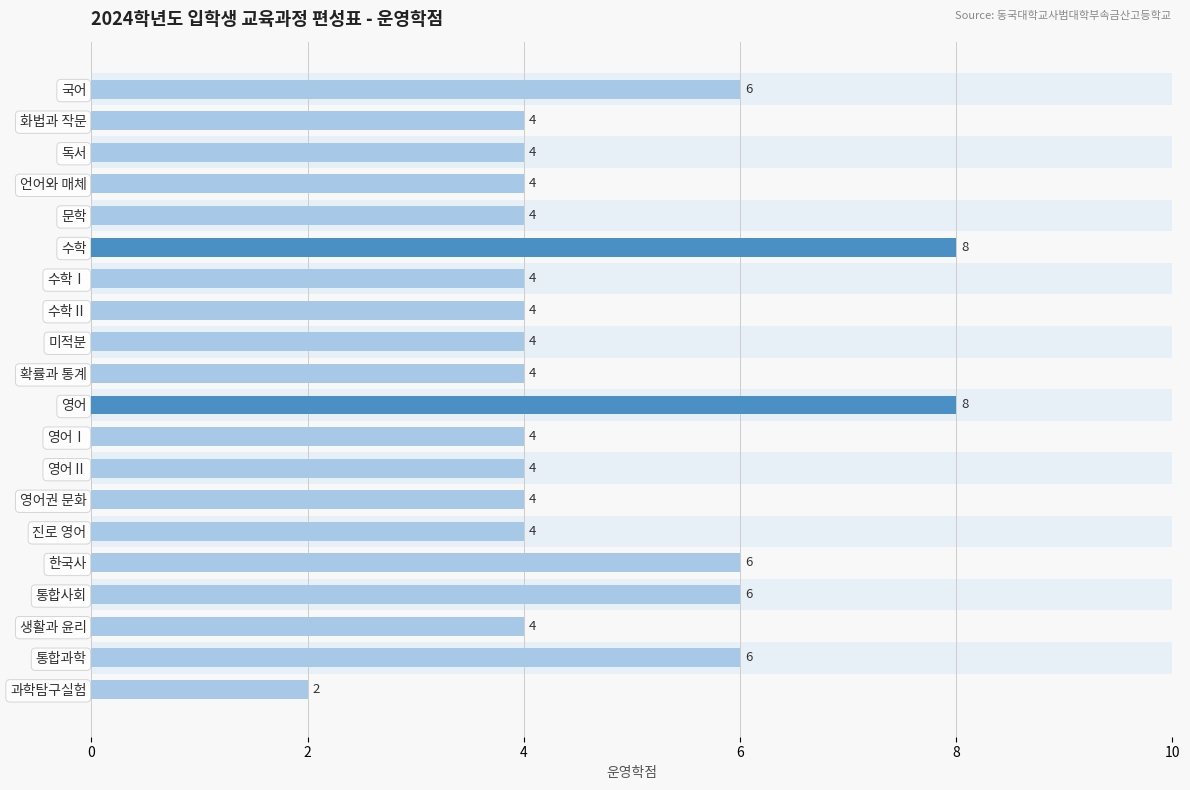

What is the difference between the maximum and minimum values?

6